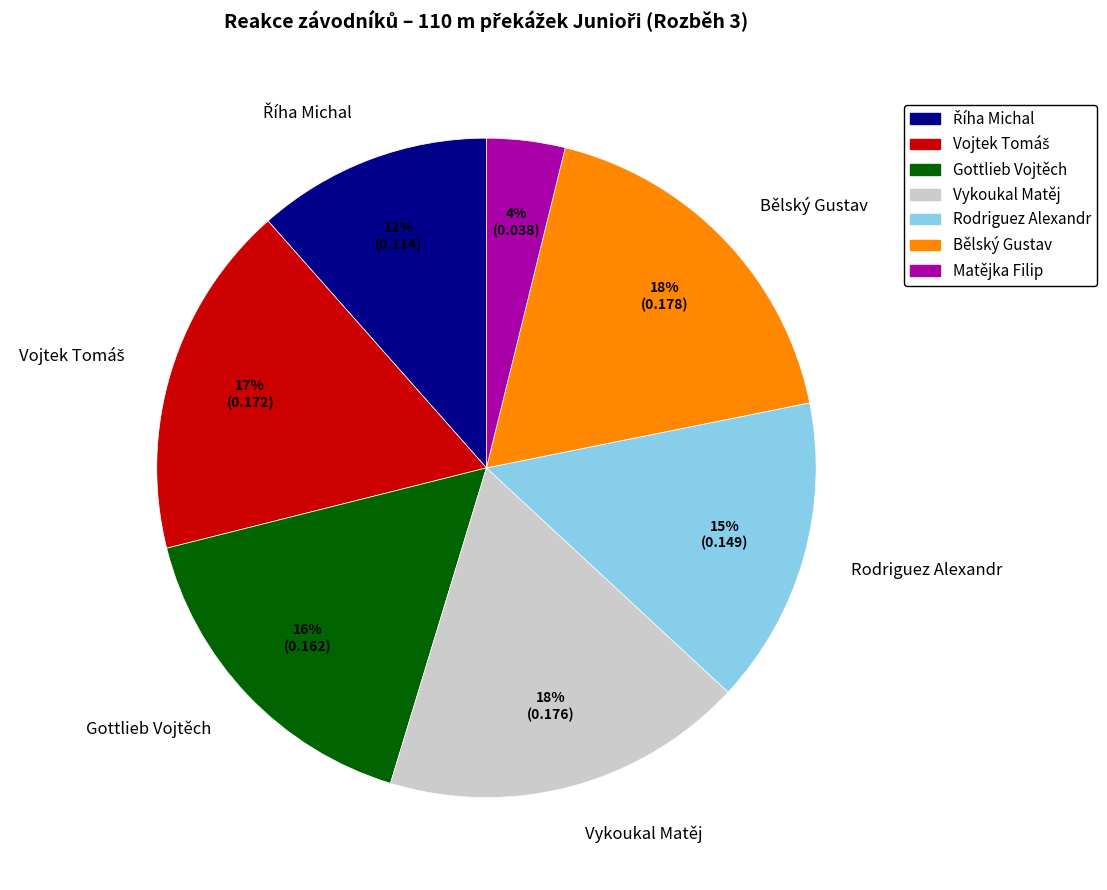

Which slice is the smallest?

Matějka Filip